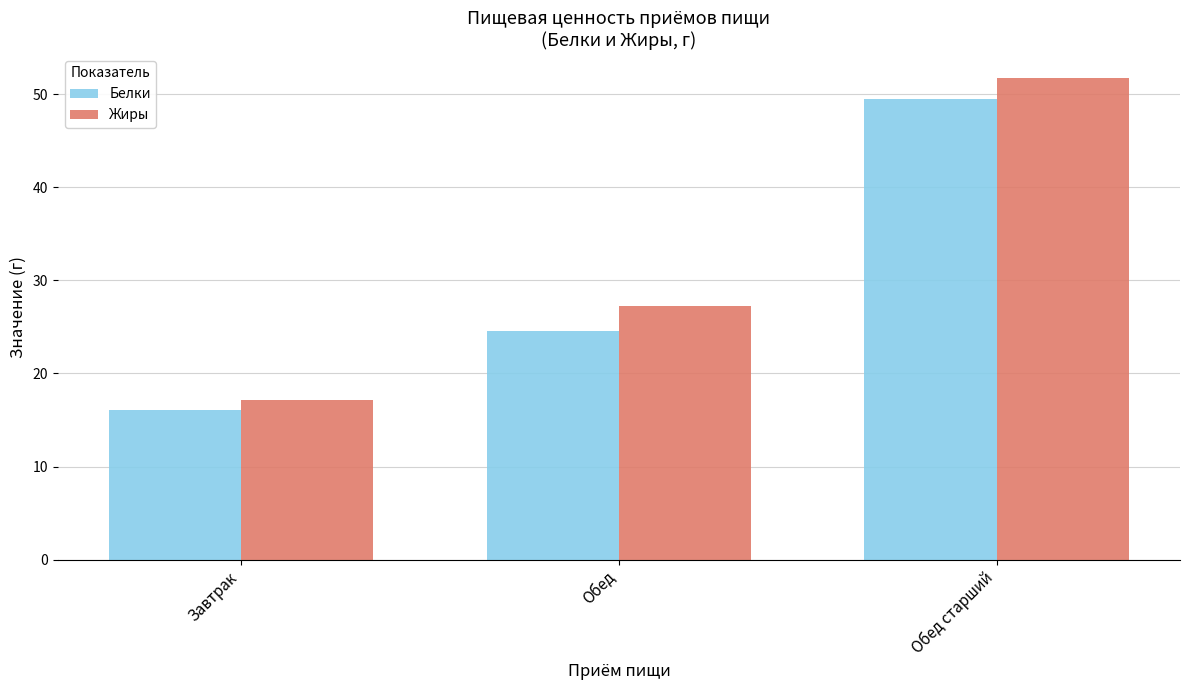

Which category has the highest value in the Жиры series?

Обед старший